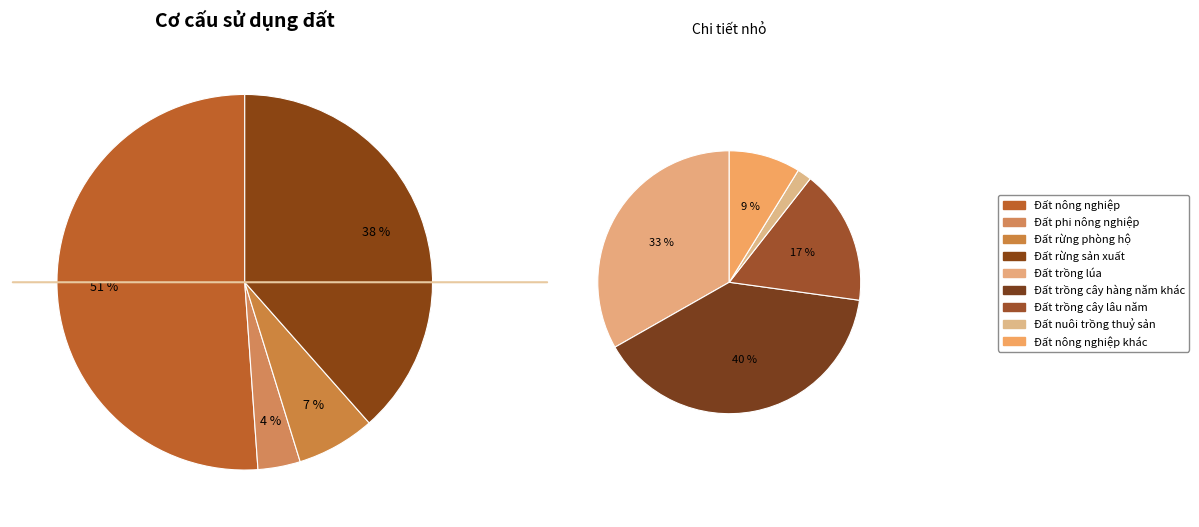

Does Đất rừng phòng hộ account for over 50% of the chart?

No